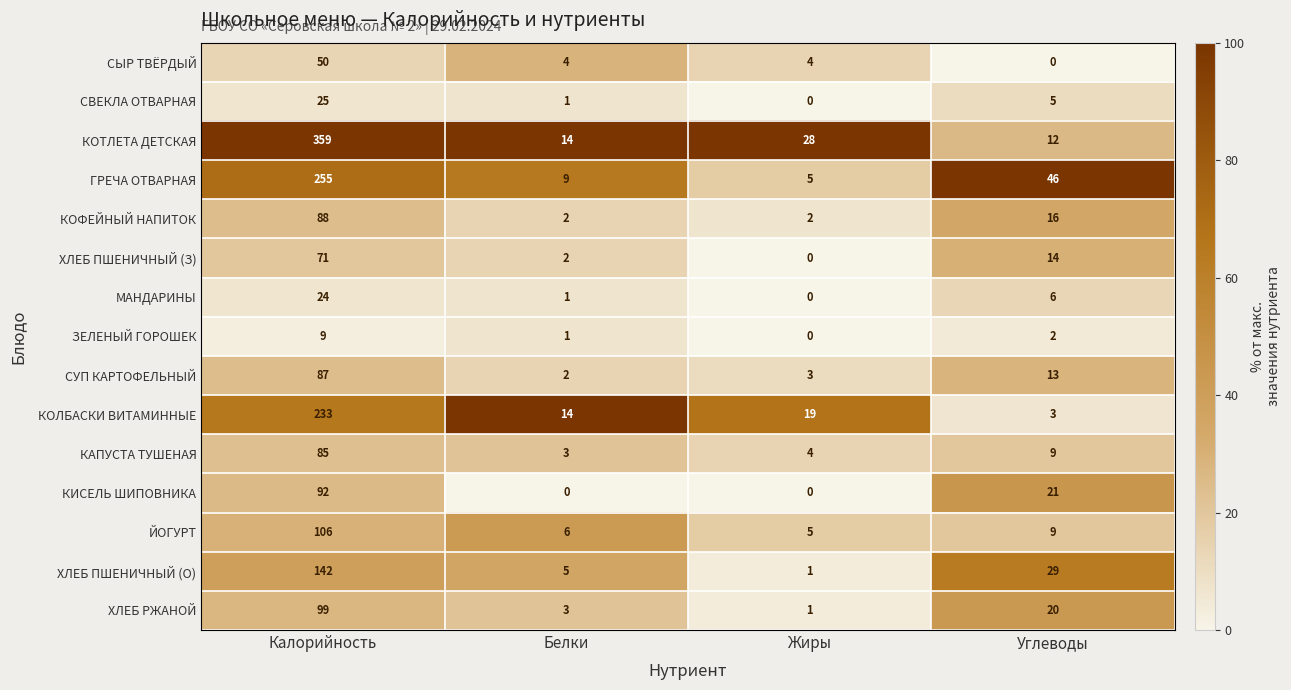

True or false: КОФЕЙНЫЙ НАПИТОК has a value of 137 at Калорийность.

False